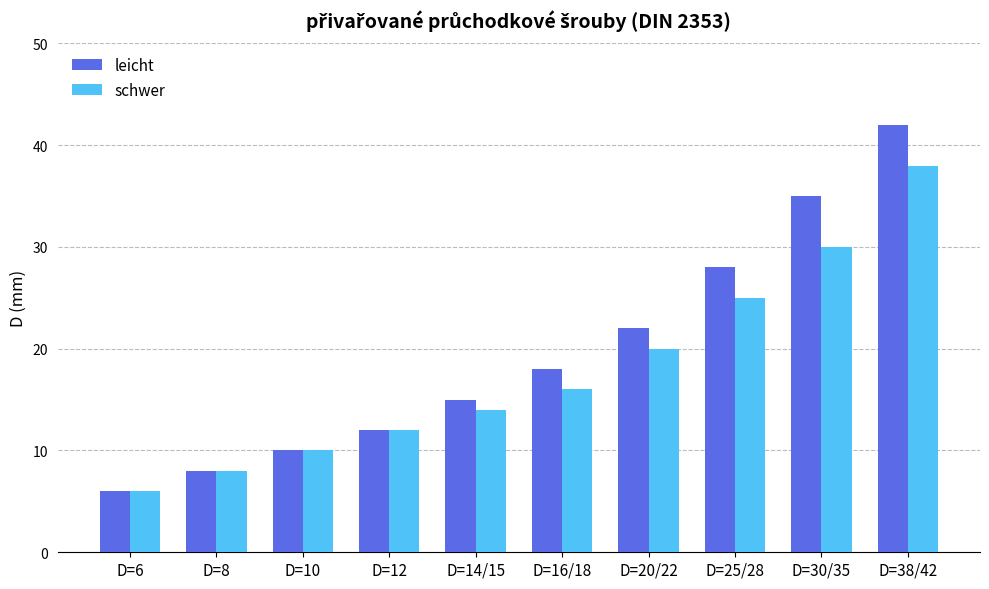

Rank the series by their average value, from highest to lowest.

leicht, schwer